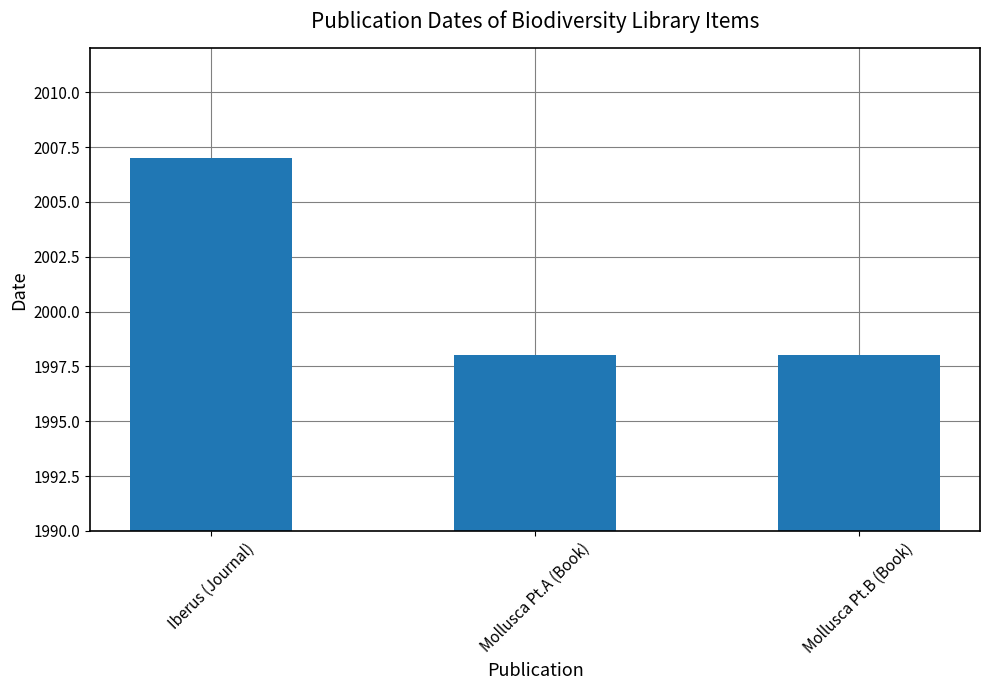

Read the value at Iberus (Journal).

2007